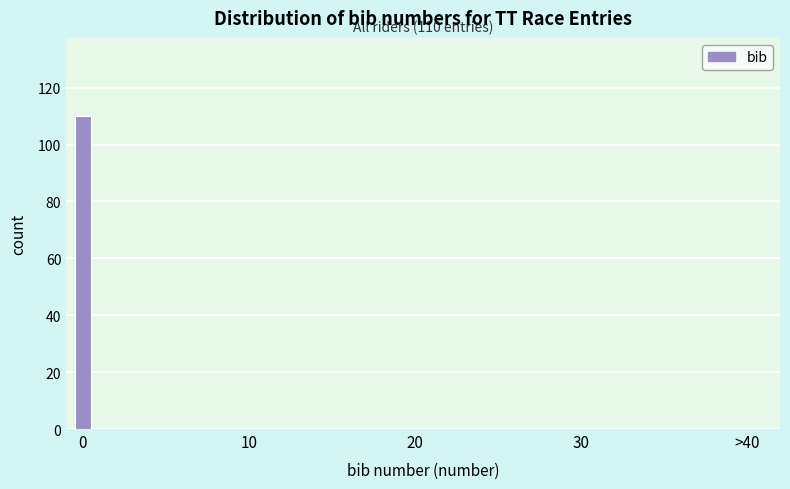

Reading left to right, transcribe all the data shown in this chart.

0=110	10=0	20=0	30=0	>40=0